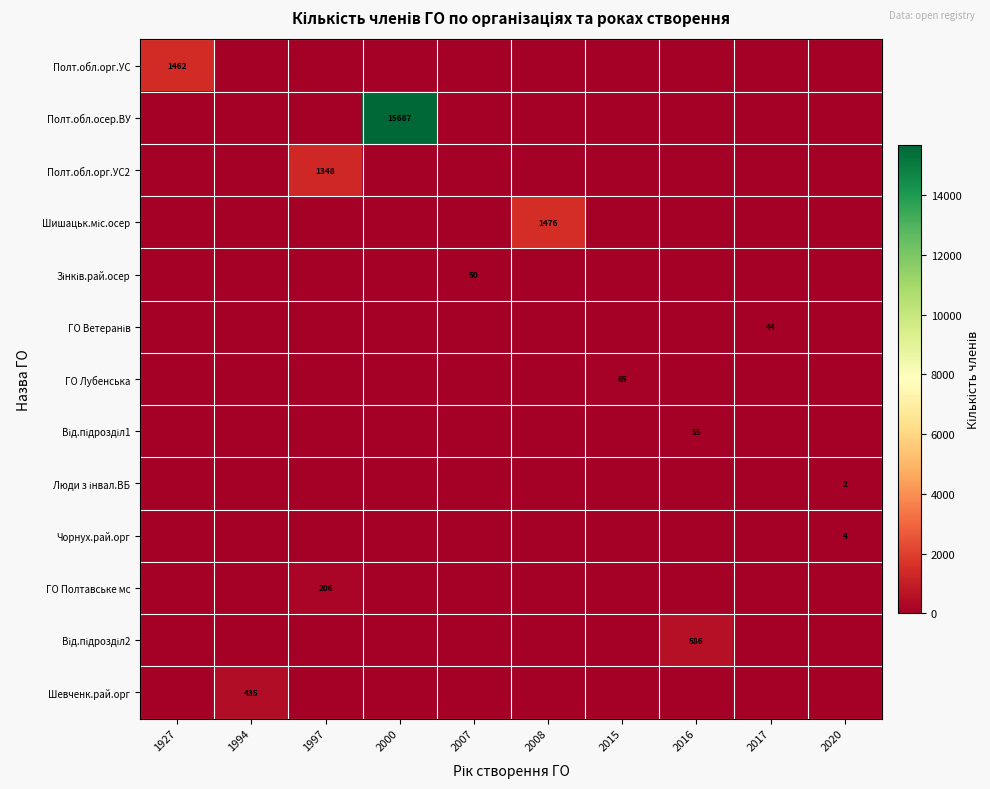

What is the sum of all row_0 values?

1462